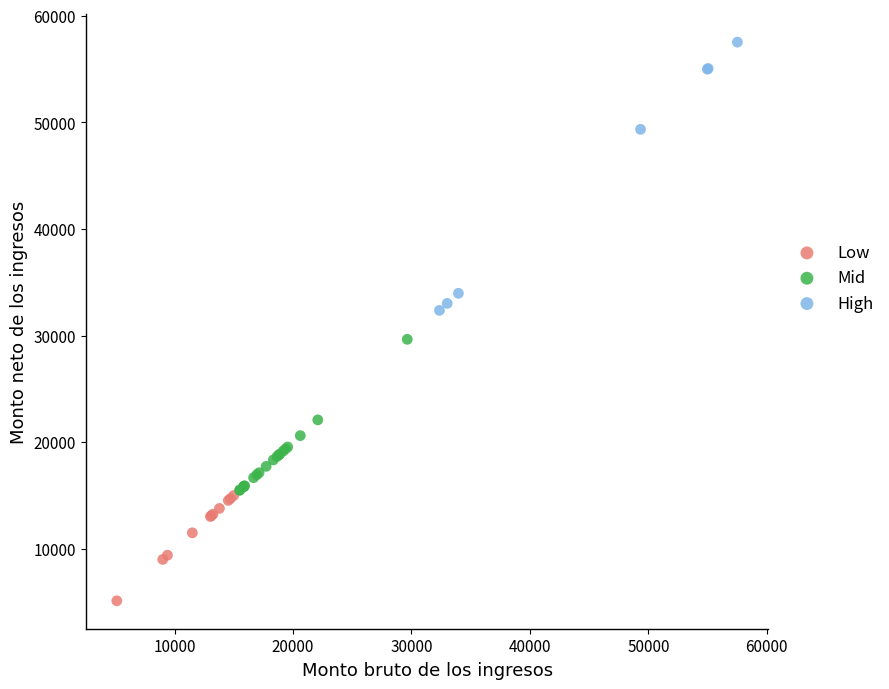

Which series reaches the maximum Y coordinate?

High